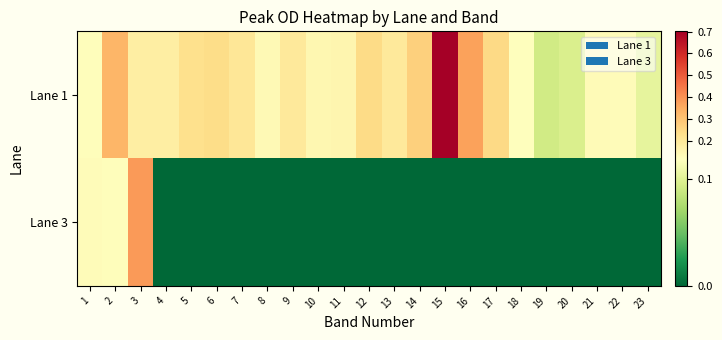

List the series in order of their overall mean, lowest first.

Lane 3, Lane 1